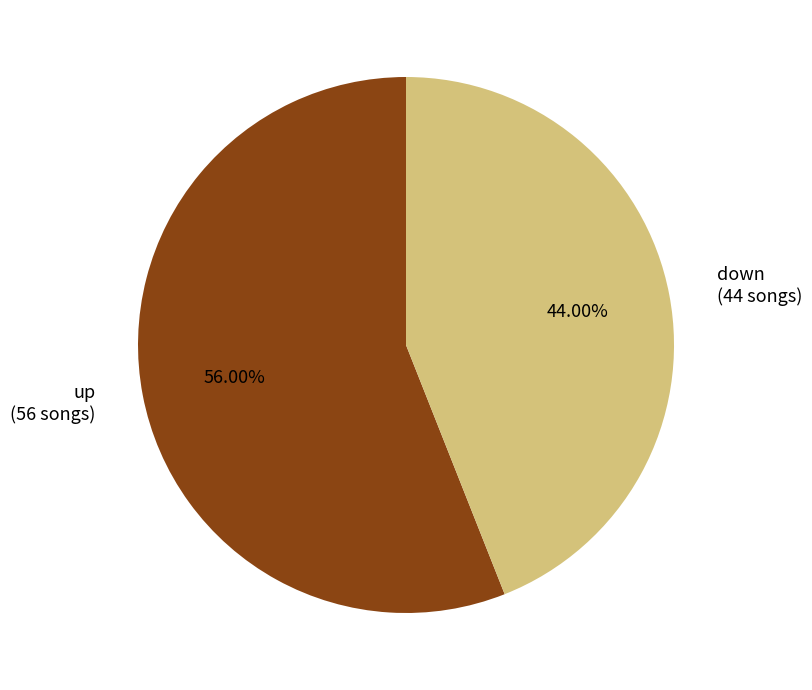

How many segments does this pie chart have?

2